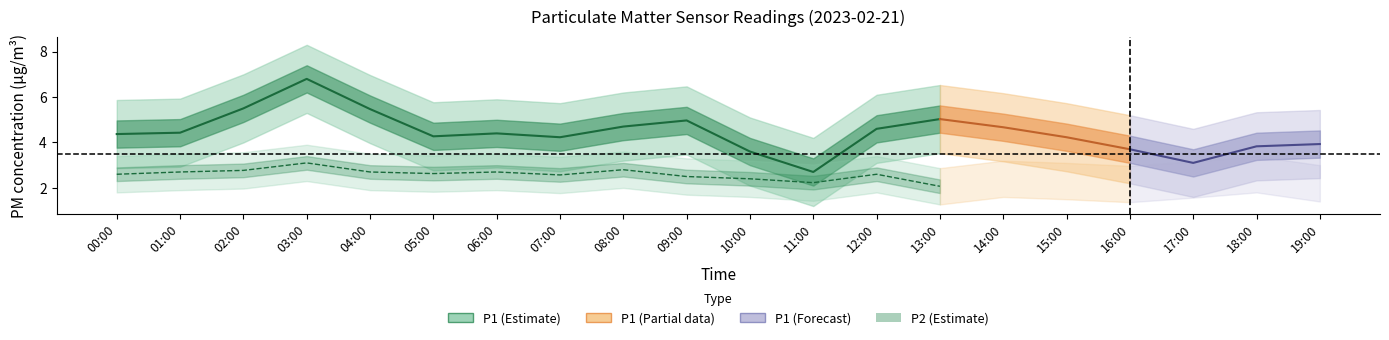

True or false: P2 and P1 cross at least once.

False